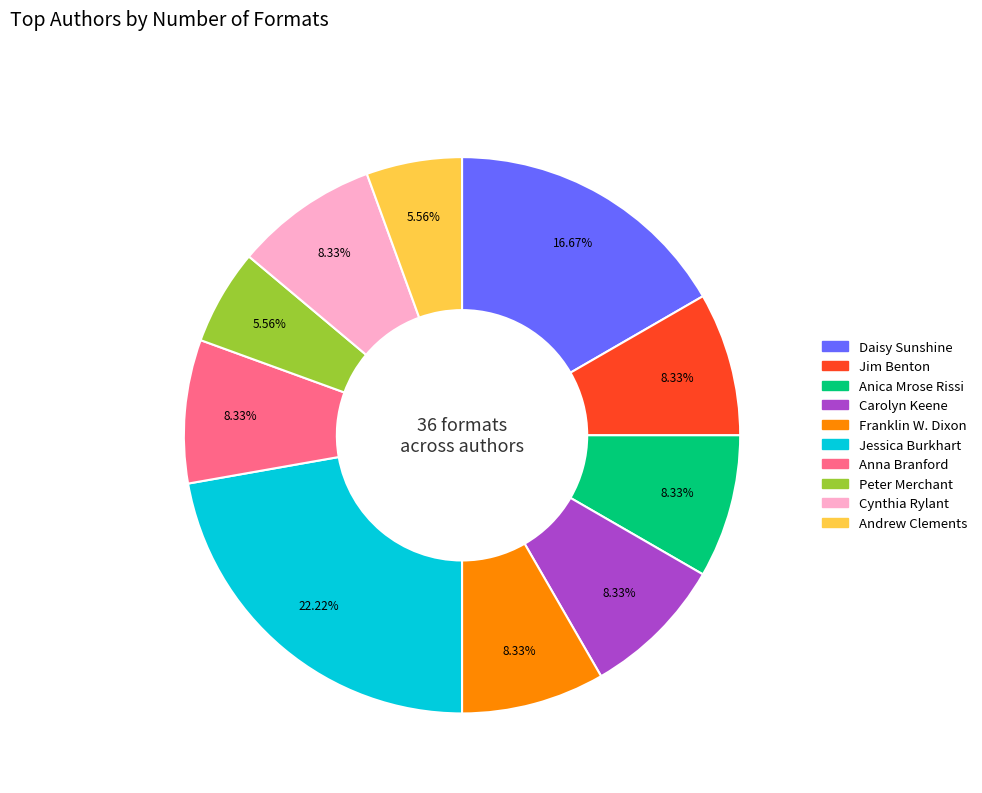

Does any single category account for the majority?

No